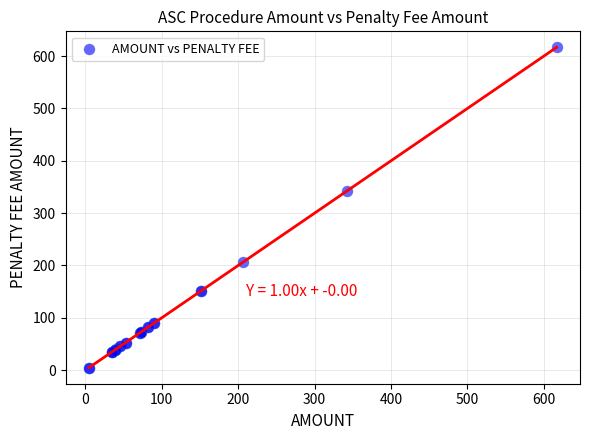

What Y value in the scatter plot is closest to 310?

341.7